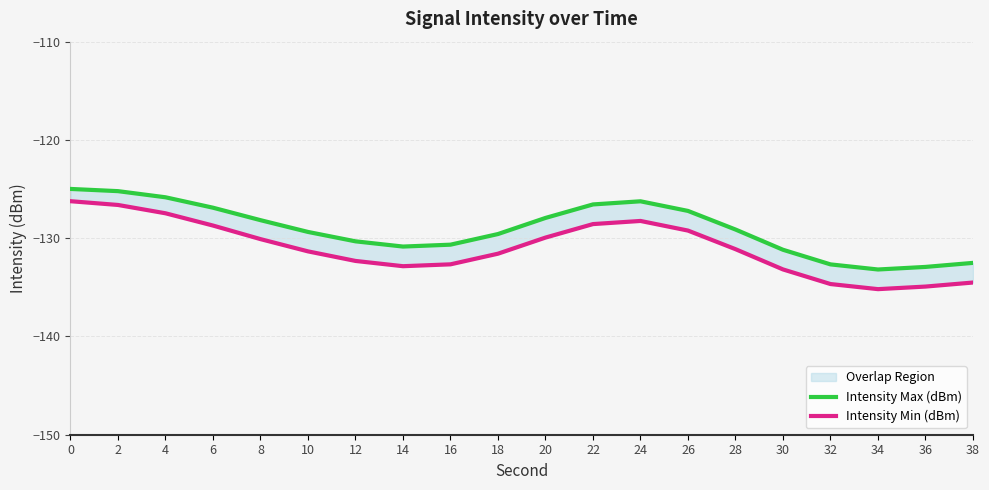

What is the maximum value for Intensity Min (dBm)?

-126.2